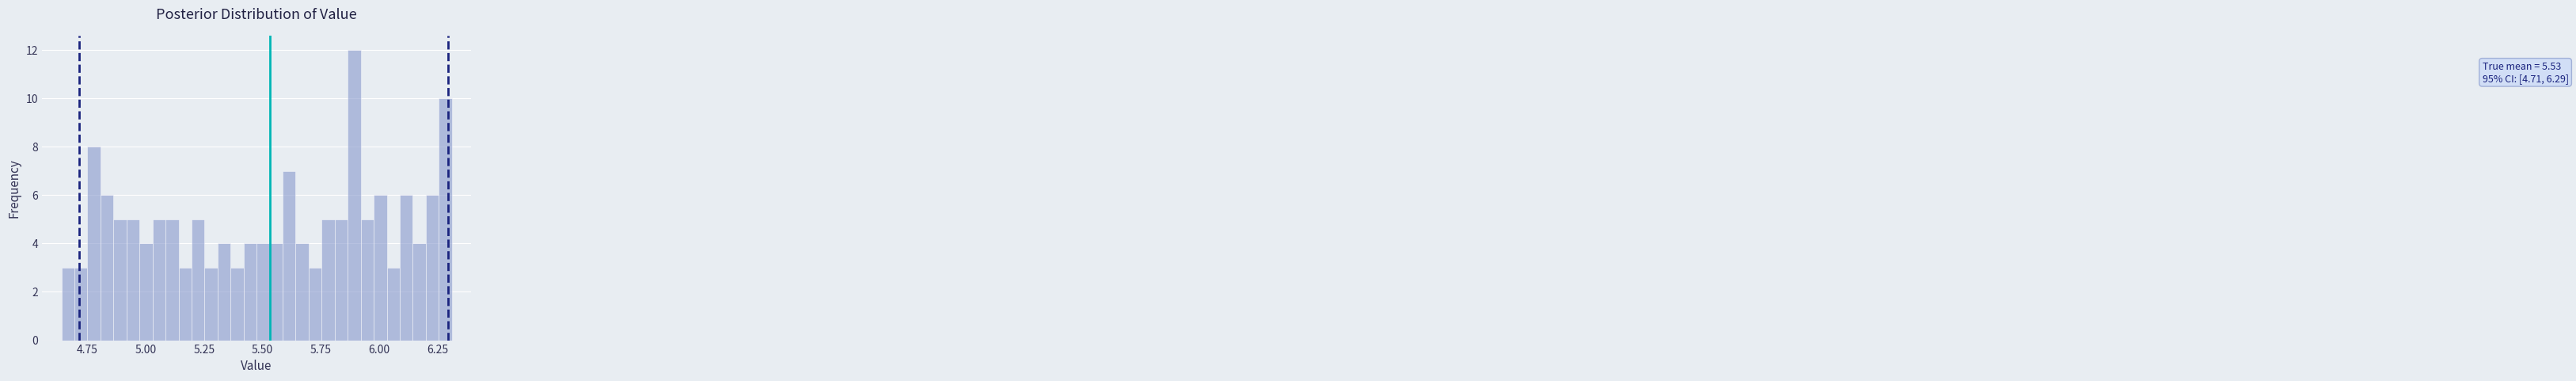

Around what value on the x-axis is the tallest bar? Give the approximate position of its centre, as read against the axis.

5.90